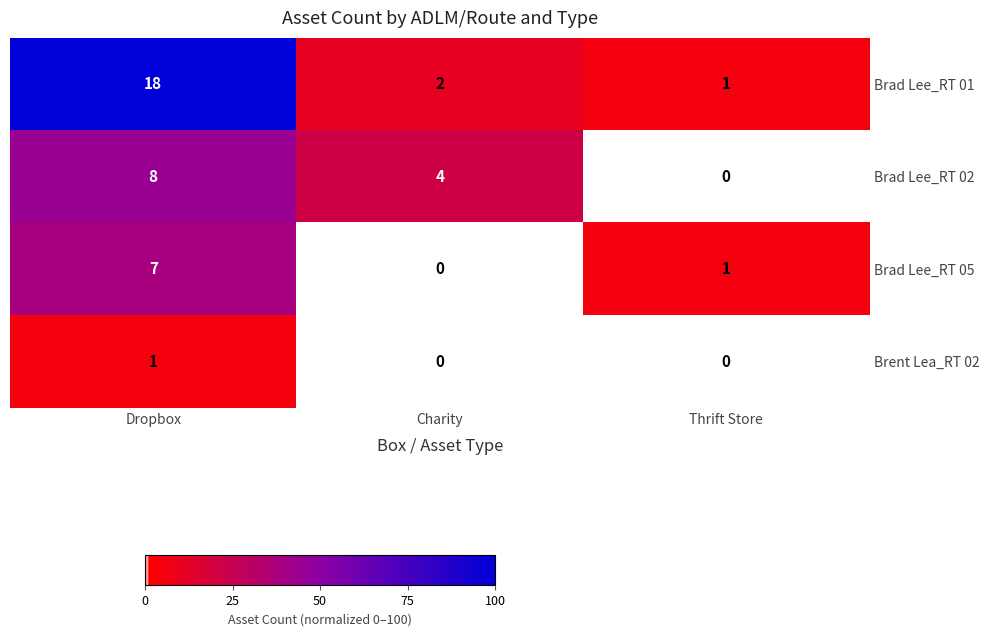

Rank the series by their maximum value, from lowest to highest.

Brent Lea_RT 02, Brad Lee_RT 05, Brad Lee_RT 02, Brad Lee_RT 01